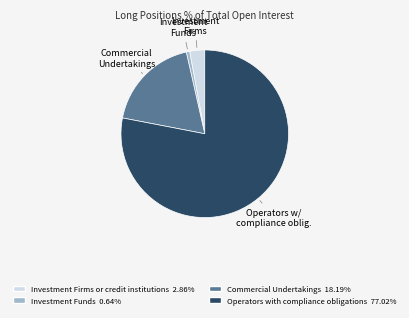

Is there any slice that represents more than half of the pie?

Yes